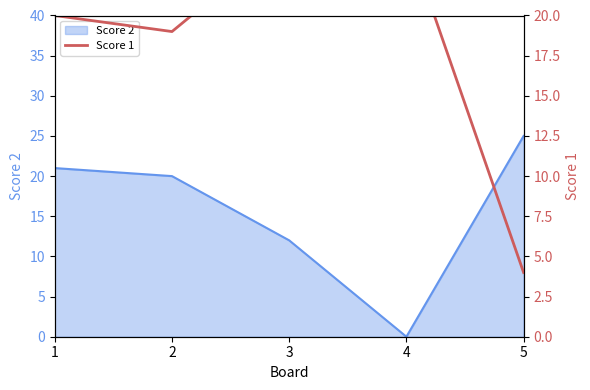

What is the greatest value displayed?

25